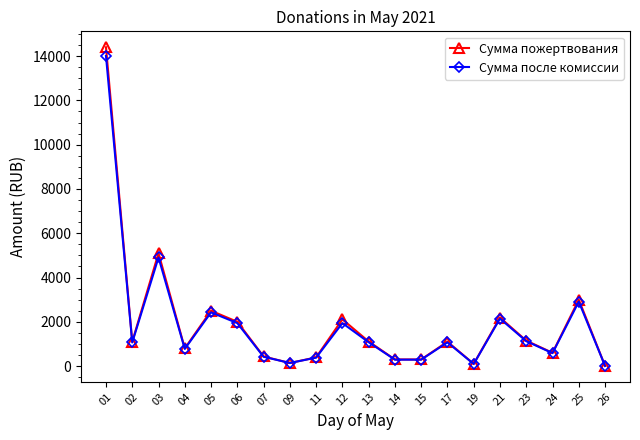

Is it true that Сумма пожертвования equals 394.0 at 11?

True